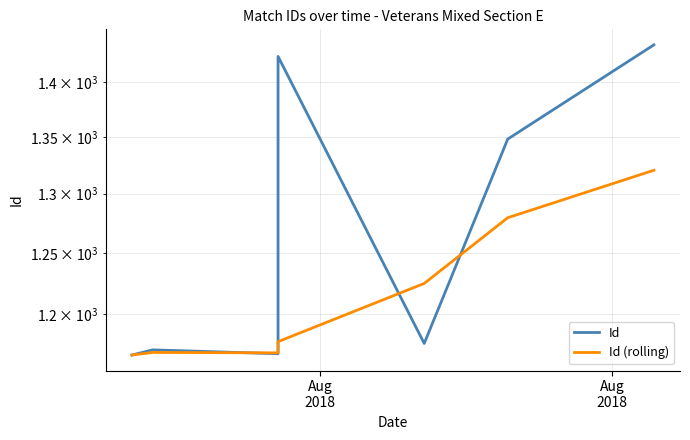

Does the chart have visible grid lines?

Yes